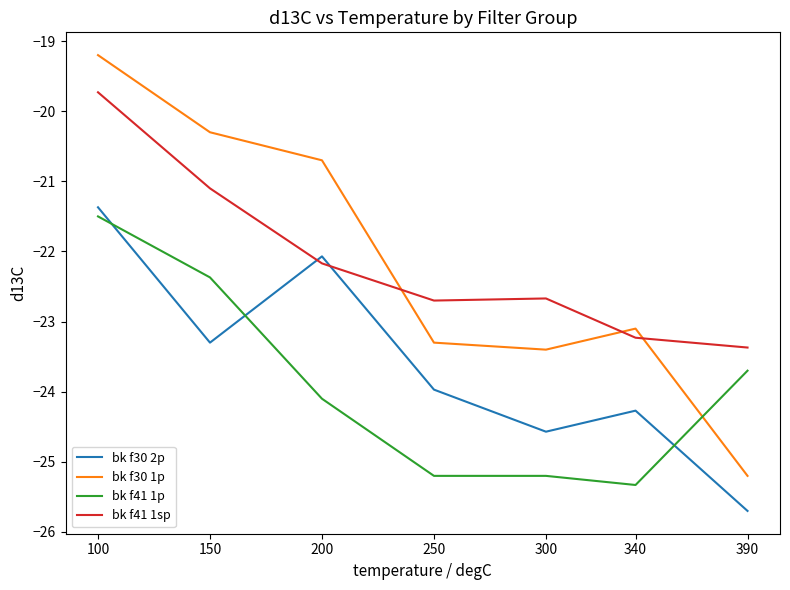

Which series has the largest range (max minus min)?

bk f30 1p